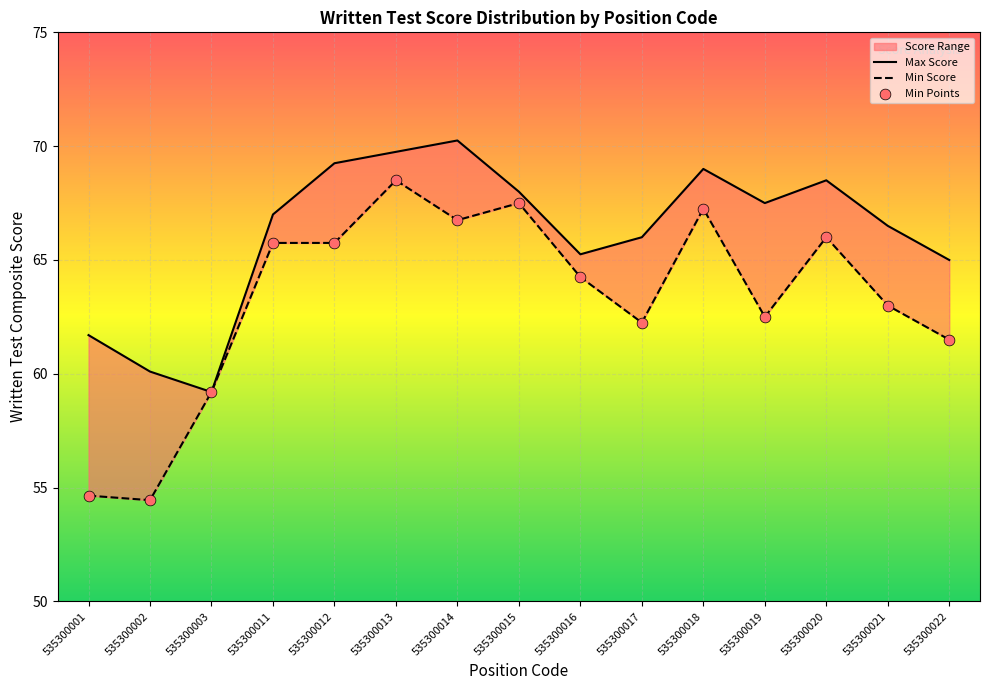

Which series has the largest Y range (max minus min)?

Min Score